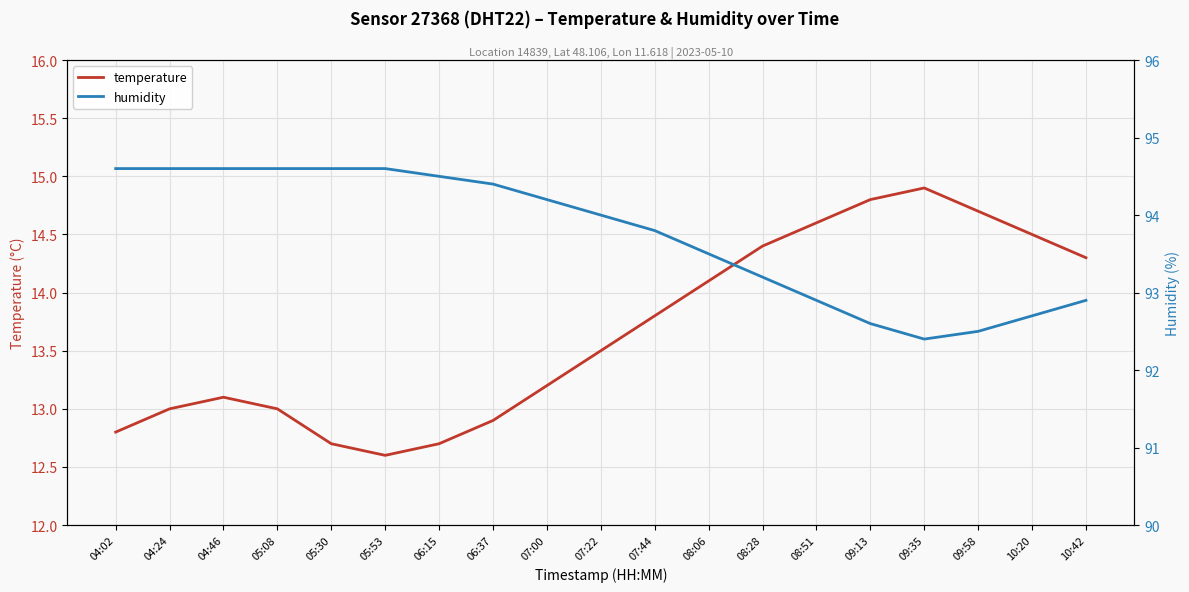

Reading left to right, transcribe all the data shown in this chart.

temperature: 12.8	13.0	13.1	13.0	12.7	12.6	12.7	12.9	13.2	13.5	13.8	14.1	14.4	14.6	14.8	14.9	14.7	14.5	14.3
humidity: 94.6	94.6	94.6	94.6	94.6	94.6	94.5	94.4	94.2	94.0	93.8	93.5	93.2	92.9	92.6	92.4	92.5	92.7	92.9